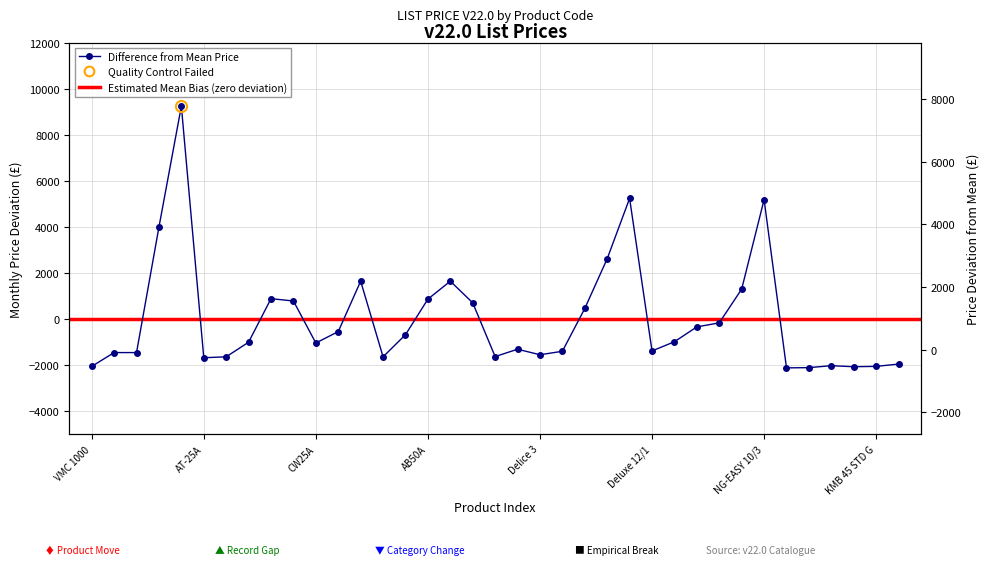

Reading left to right, list all the values displayed in this chart.

VMC 1000=-2063.5	VMC 1850=-1463.5	VMC1880=-1463.5	QNC-GFII D=3987.5	QNC-GF5 D=9237.5	AT-25A=-1687.5	AT-25C=-1647.5	CT35A=-1012.5	AT50A=877.5	CT70A=777.5	CW25A=-1047.5	CW35A=-552.5	ABW50A=1637.5	AB20A=-1647.5	CB35A=-687.5	AB50A=857.5	ABW50A(2)=1637.5	CB70A=697.5	A10239=-1637.5	A10207=-1317.5	Delice 3=-1557.5	Delice 5=-1407.5	Minigel 1=452.5	Minigel 2=2612.5	Minigel 3=5232.5	Deluxe 12/1=-1392.5	Deluxe12/2=-992.5	Deluxe 12/3=-347.5	NG-EASY 10/1=-172.5	NG-EASY 10/2=1292.5	NG-EASY 10/3=5177.5	KMB 35 STD=-2127.5	KMB 45 STD=-2117.5	KMB 60 STD=-2032.5	KMB 35 STD G=-2077.5	KMB 45 STD G=-2062.5	KMB 60 STD G=-1962.5